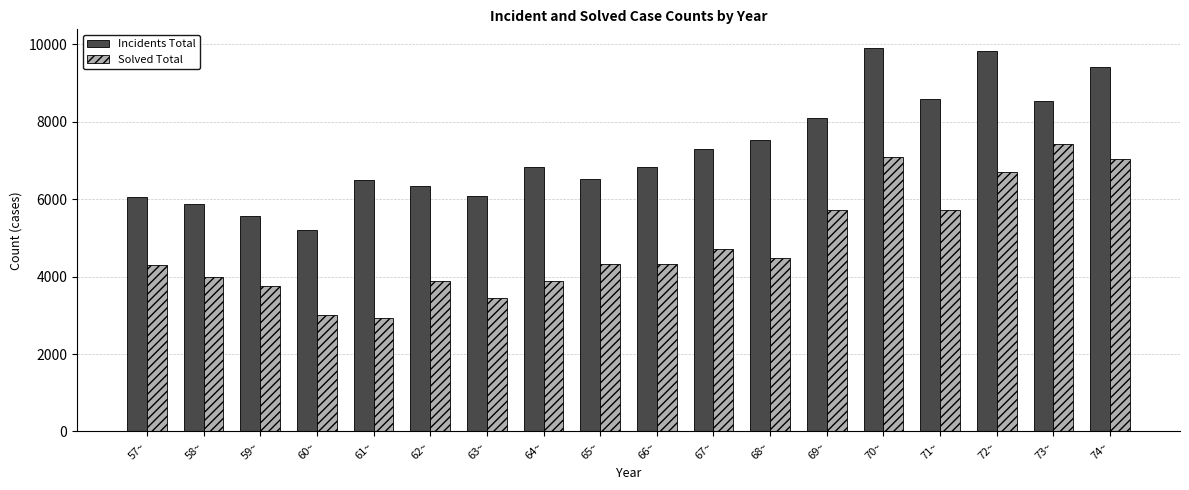

What is the approximate value of Incidents Total at 62~, to the nearest 50?

6350